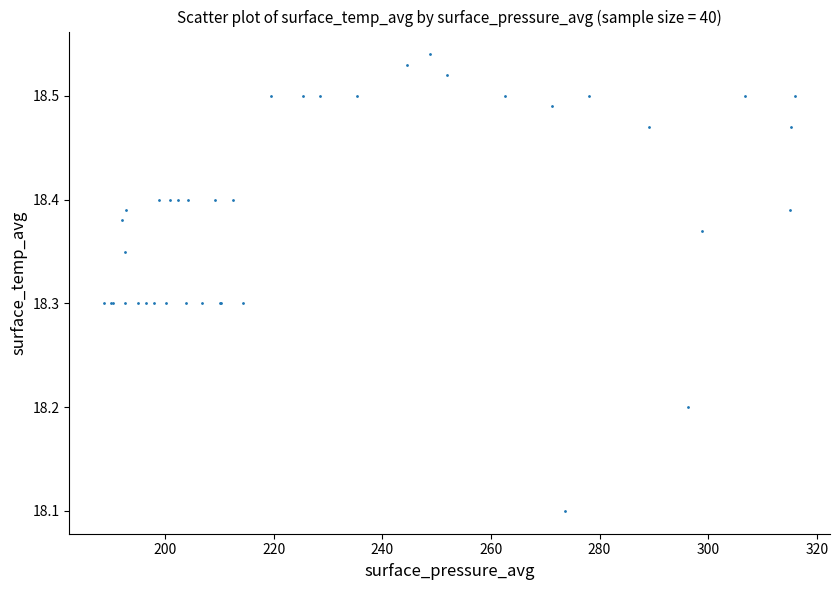

What Y value in the scatter plot is closest to 18?

18.1